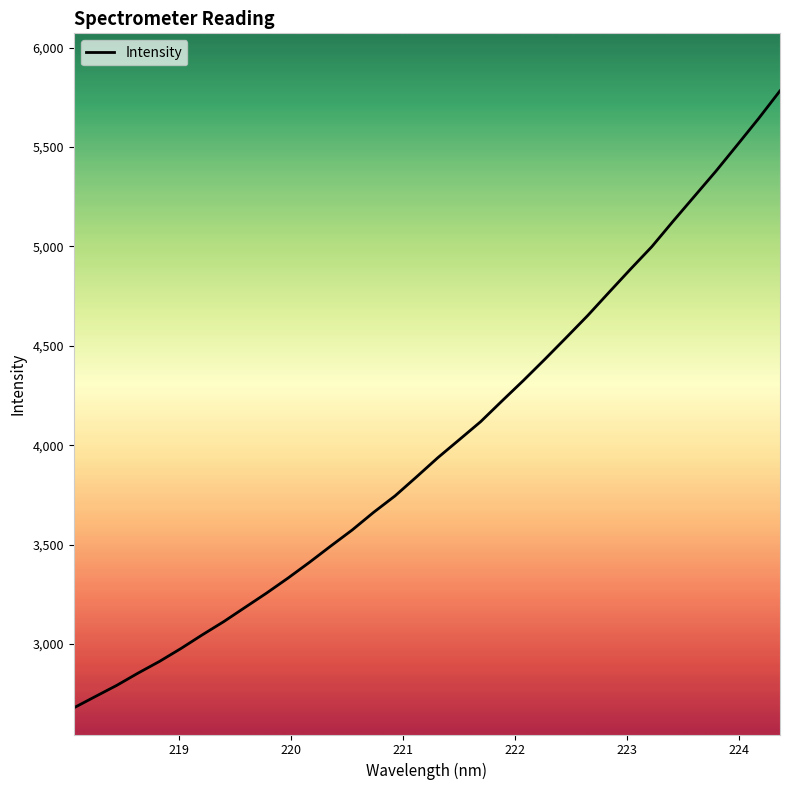

What is the greatest value displayed?

5782.4